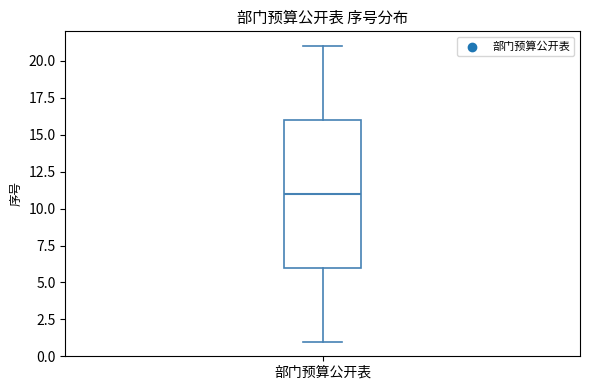

Read this box plot against the y-axis: the position of the median line, the range covered by the box, and the ends of both whiskers. The values are not printed on the chart, so give them approximately, as read against the axis.

median 11, box 6 to 16, whiskers 1 to 21